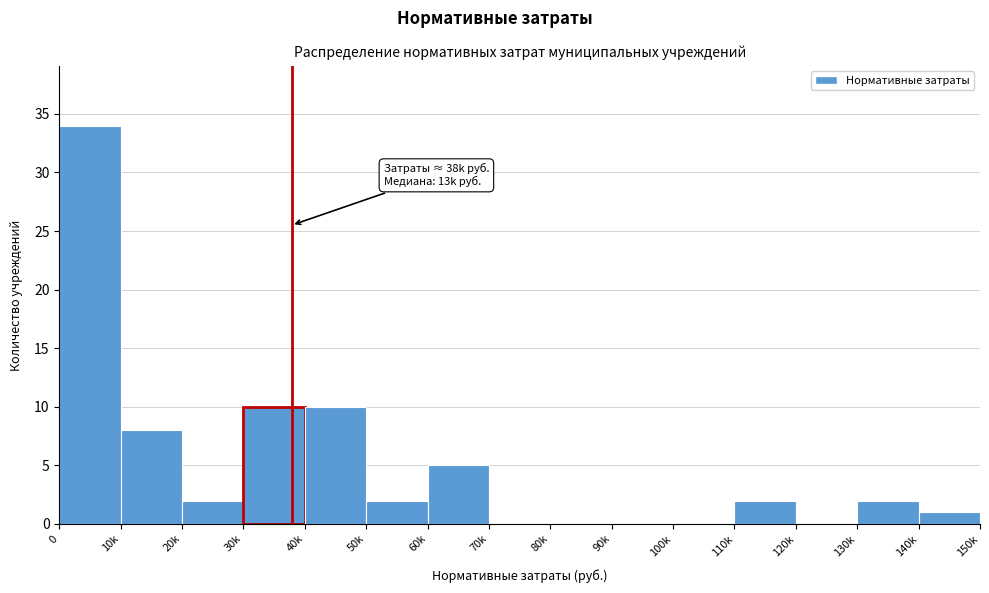

Reading left to right, transcribe all the data shown in this chart.

0=34	10k=8	20k=2	30k=10	40k=10	50k=2	60k=5	70k=0	80k=0	90k=0	100k=0	110k=2	120k=0	130k=2	140k=1